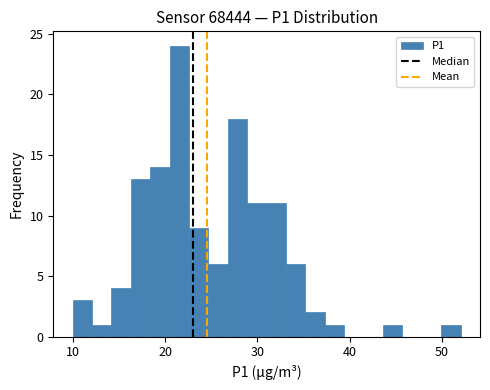

Read against the x-axis, roughly where is the centre of the tallest bar?

22